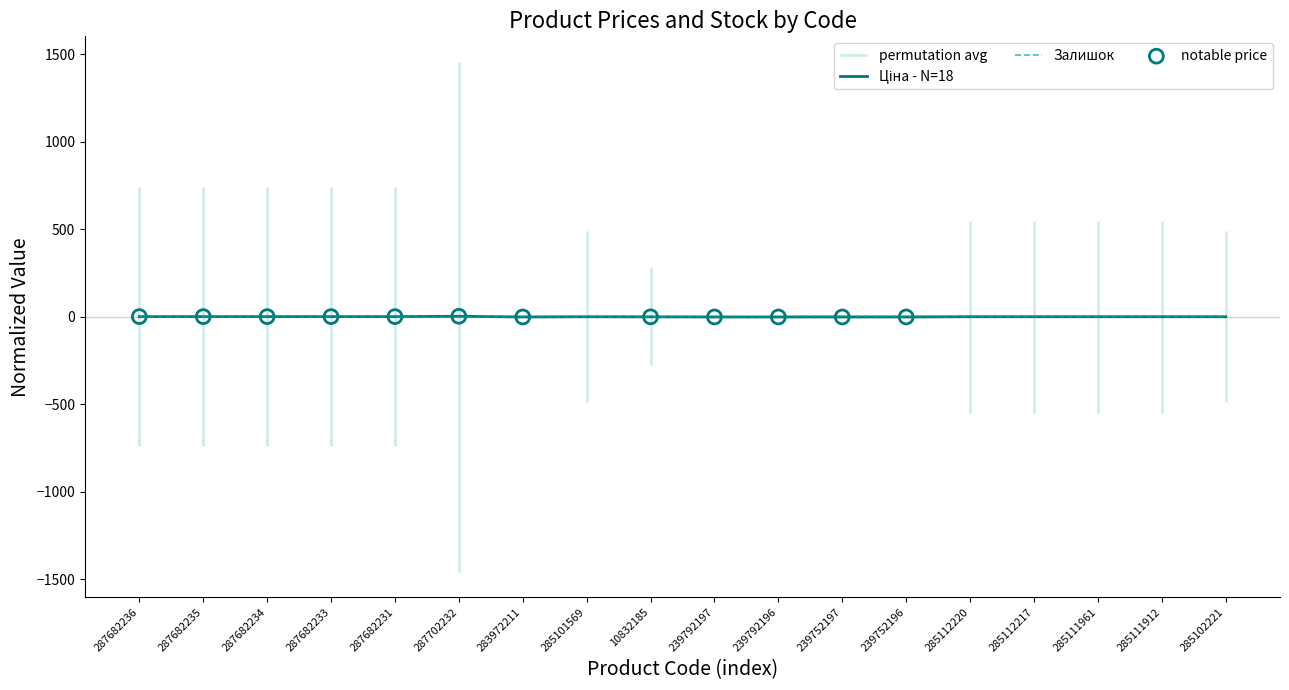

Which series contains the lowest Y value?

Ціна